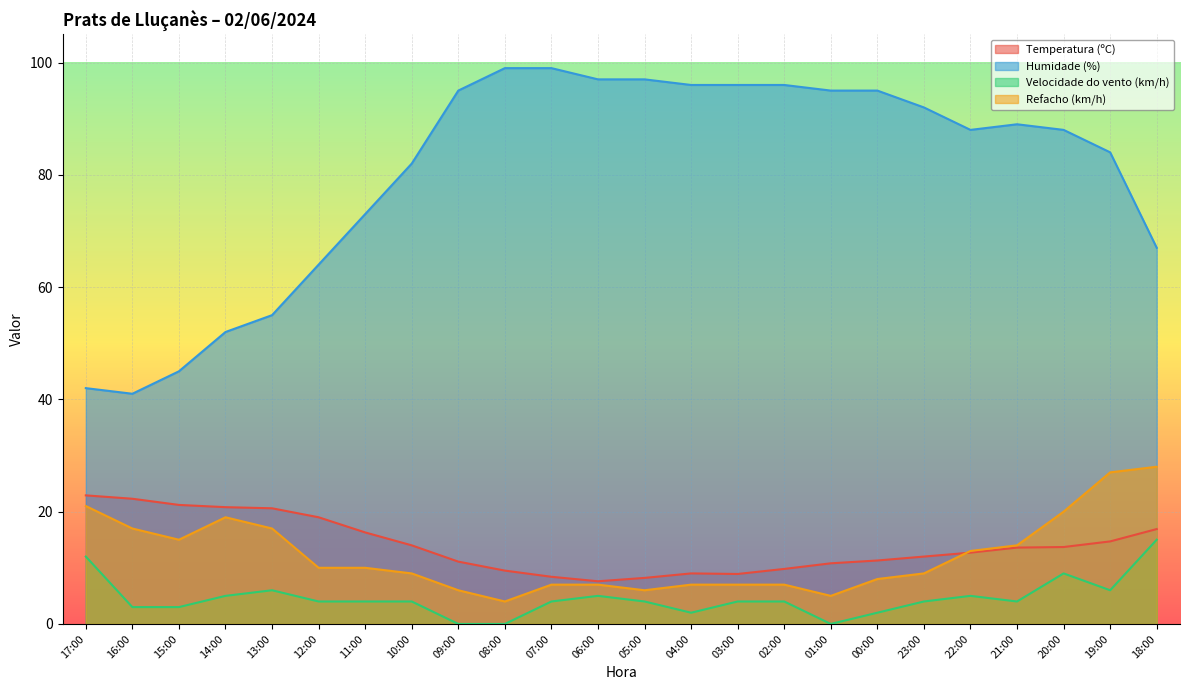

At which category is the sum across all series the highest?

19:00